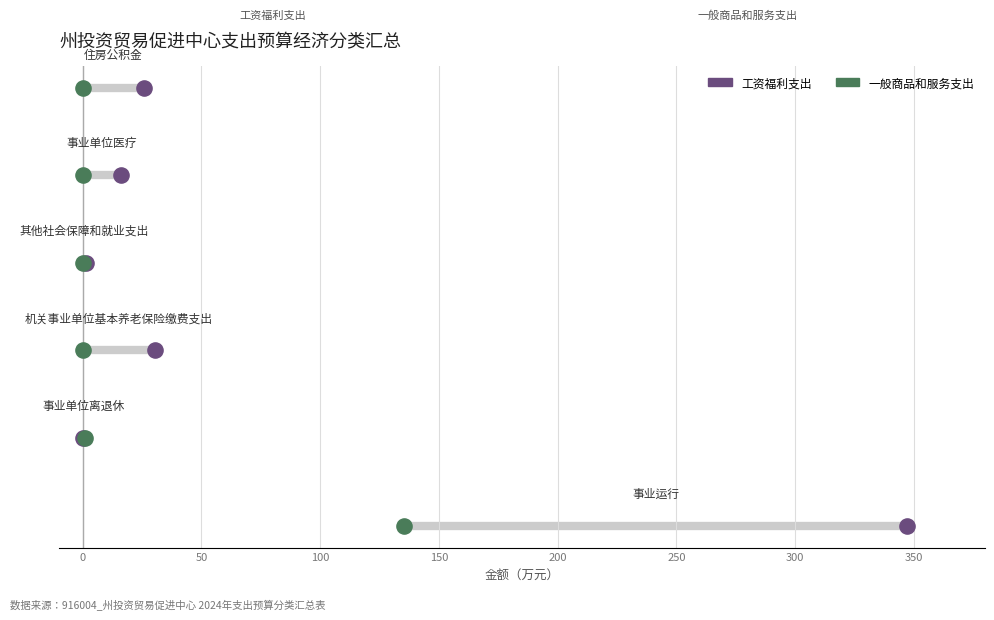

What are all the series names shown in the legend?

工资福利支出, 一般商品和服务支出